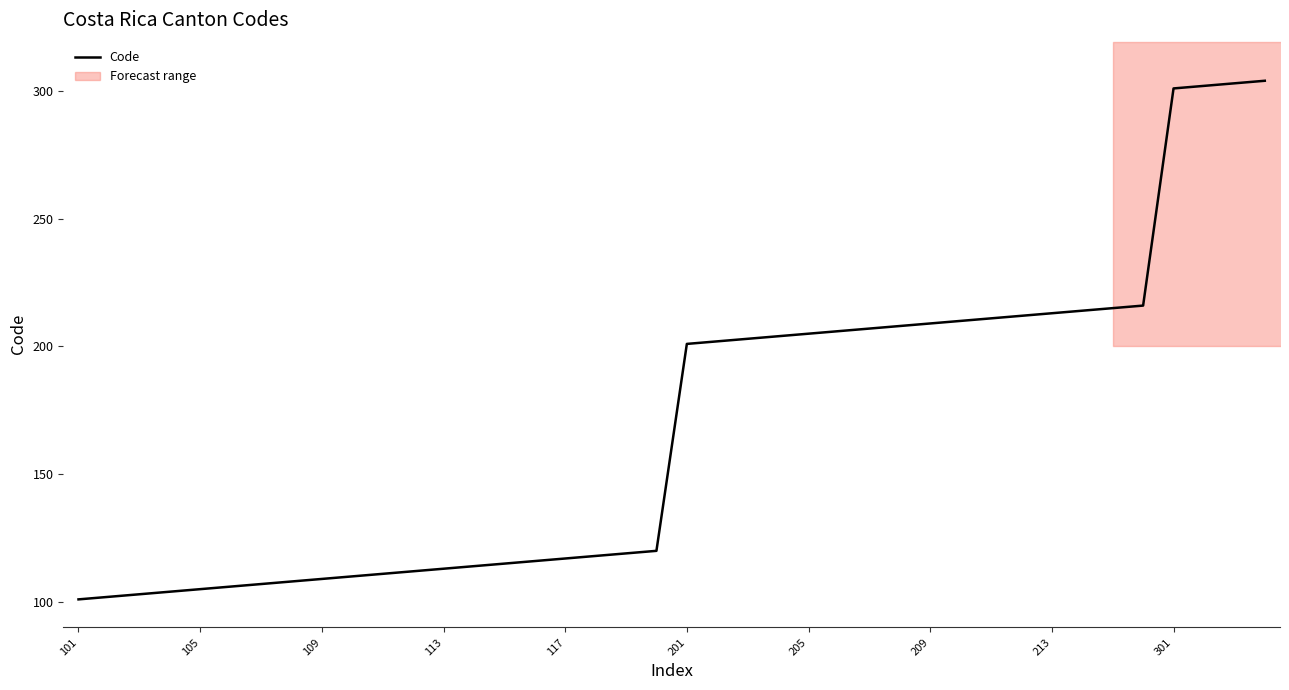

True or false: Code has a value of 48 at 213.

False